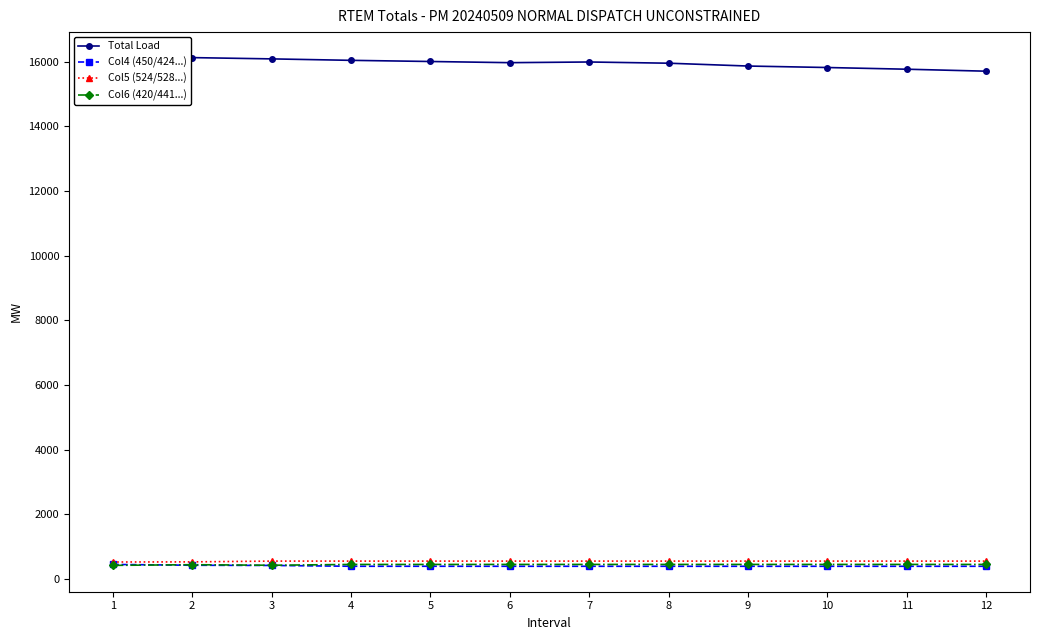

What is the average value of the Total Load series?

15953.2